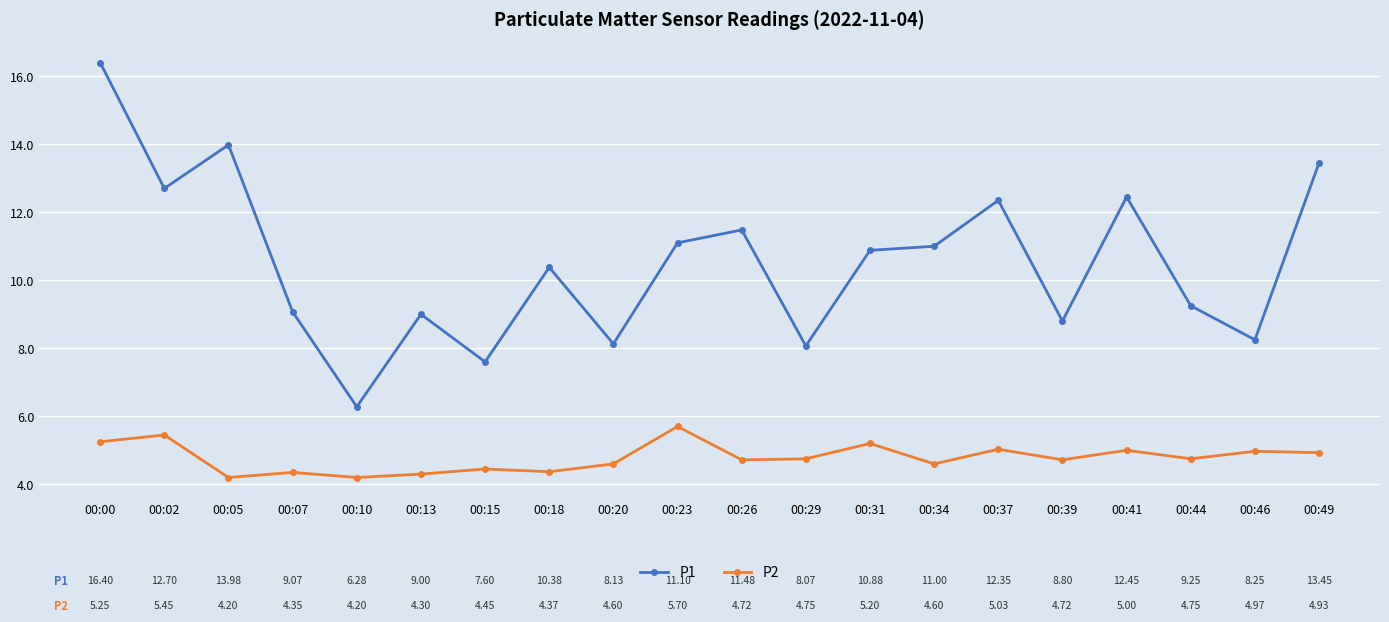

How many data points in P1 are less than 10?

9